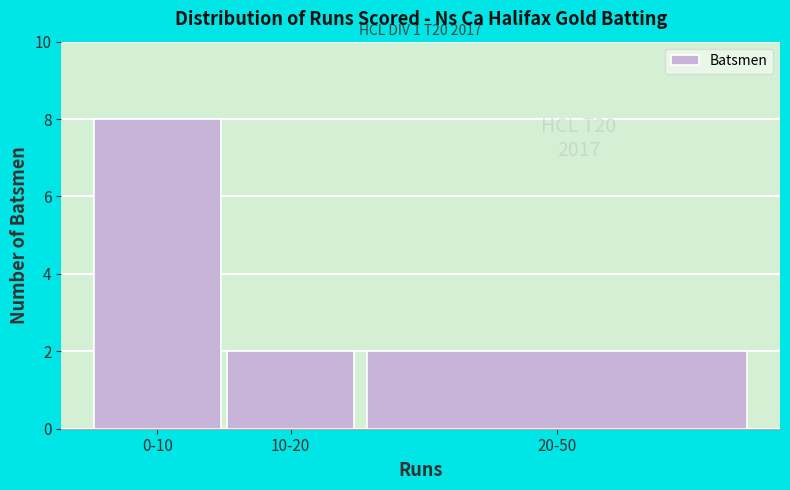

Reading right to left, what are all the values shown in this chart?

20-50=2	10-20=2	0-10=8